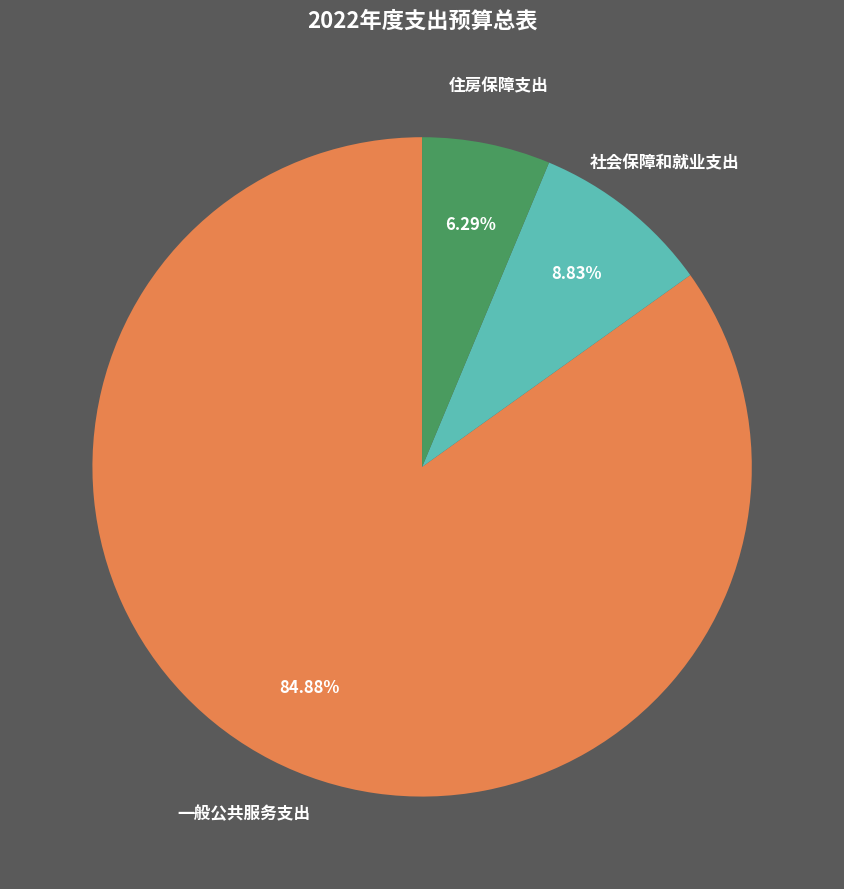

Does any single category account for the majority?

Yes